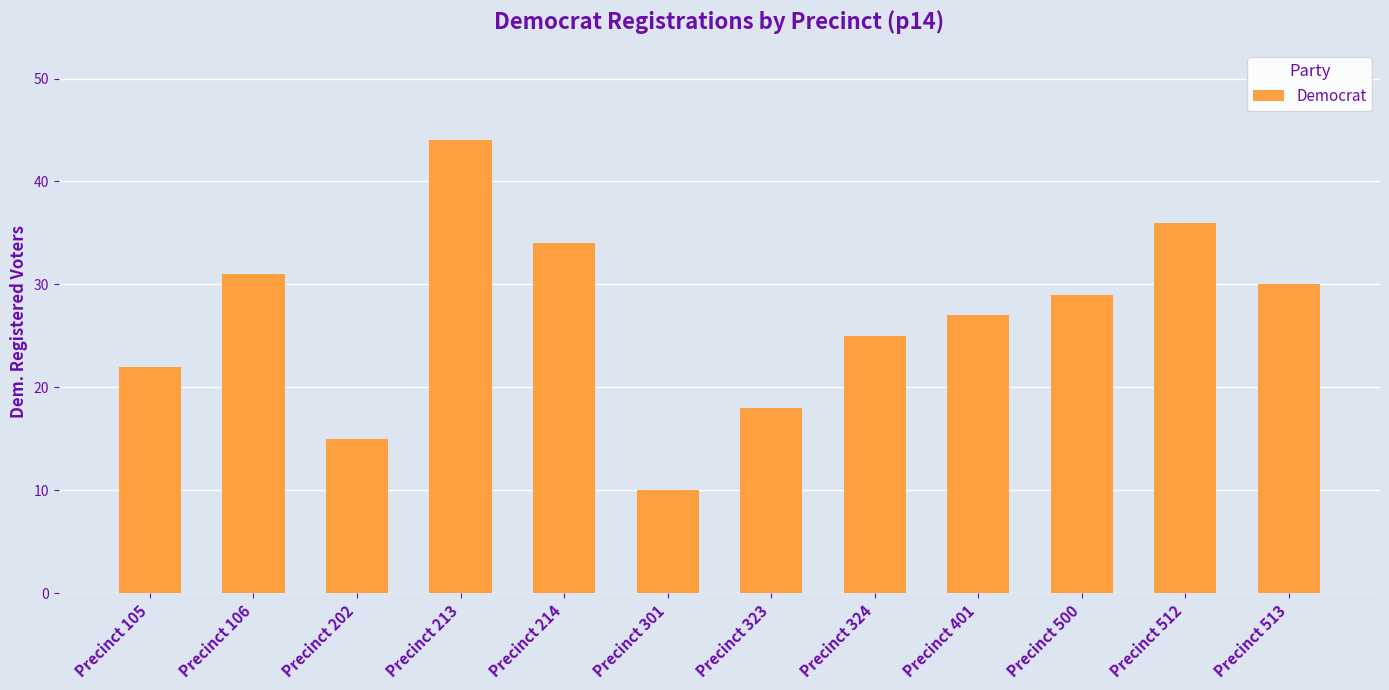

What is the minimum value shown in the chart?

10